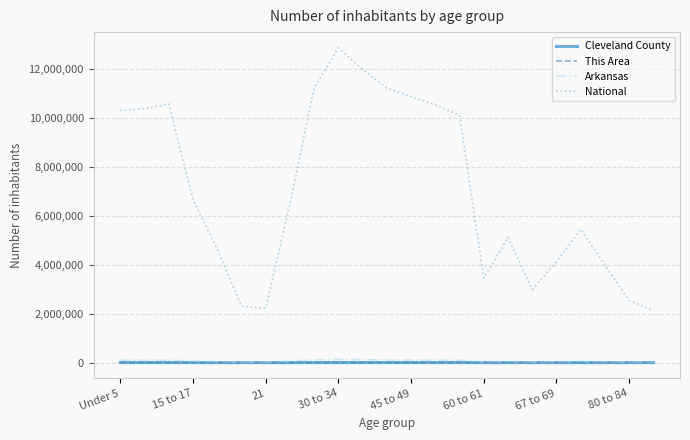

Count the number of data series in this chart.

4